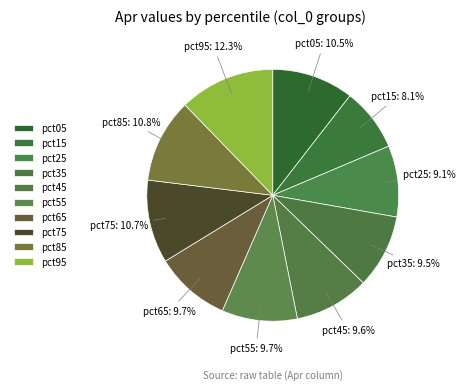

To the nearest percent, what is the difference between the largest and smallest slice percentages?

4%